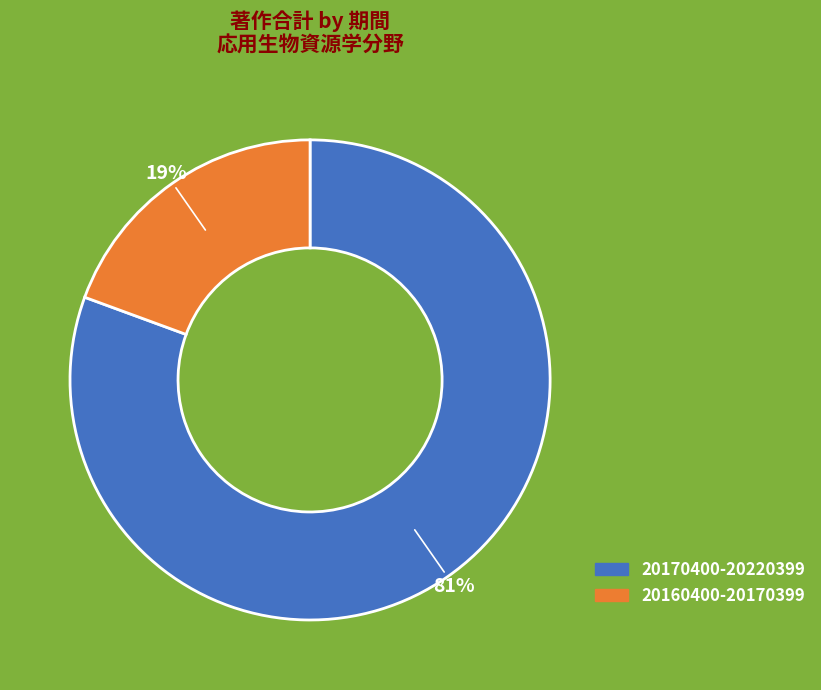

Which slice is the smallest?

20160400-20170399